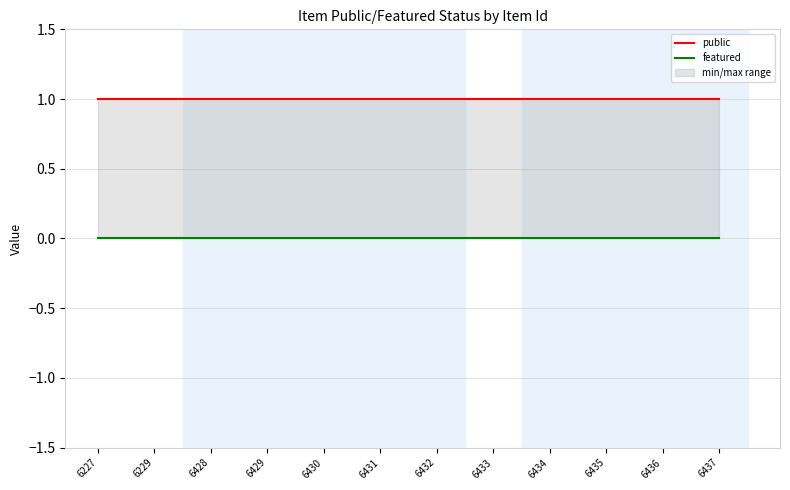

List the series in order of their overall mean, lowest first.

featured, public